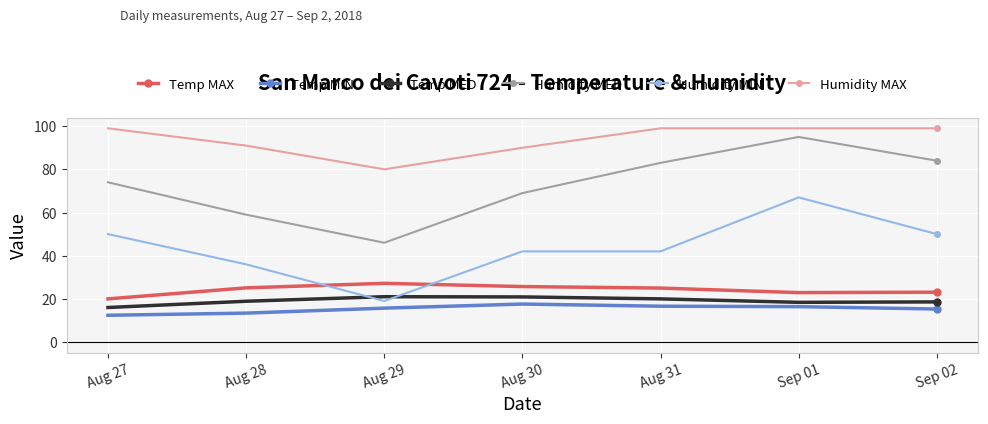

Where is the first local minimum for Humidity MED?

Aug 29